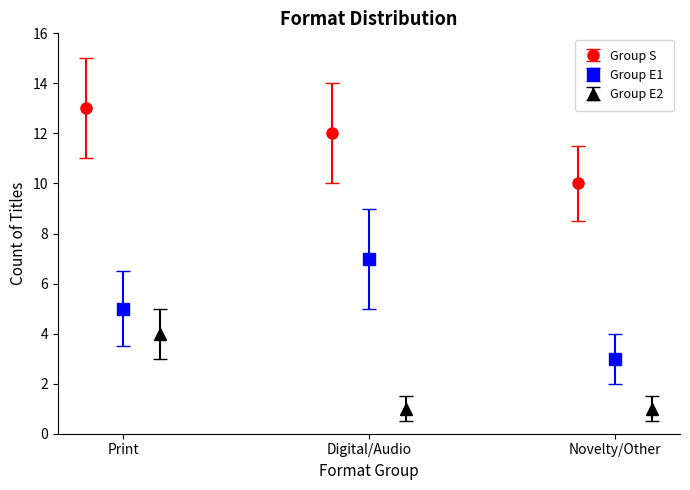

What is the value of the Group S point at the 3rd from the left?

10